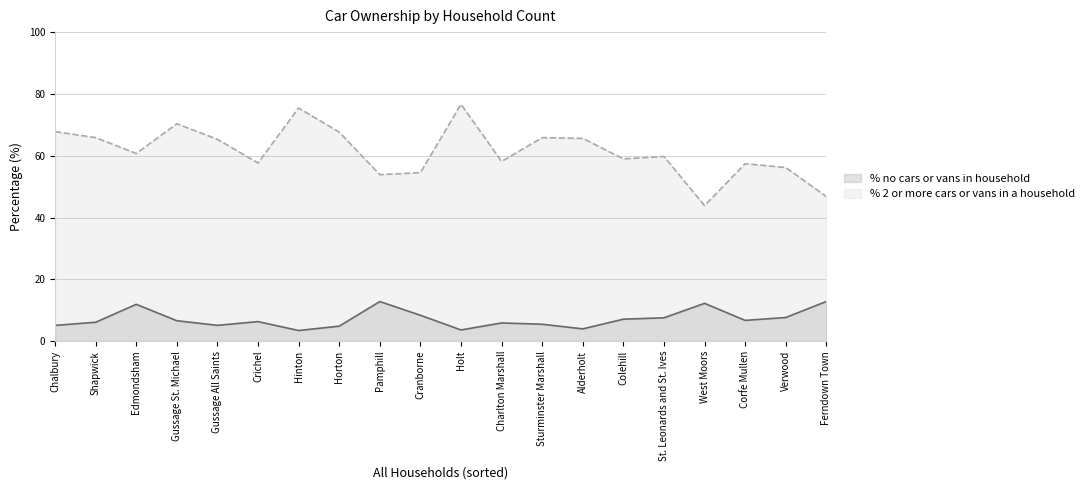

What is the spread (max minus min) of values at Pamphill?

41.1